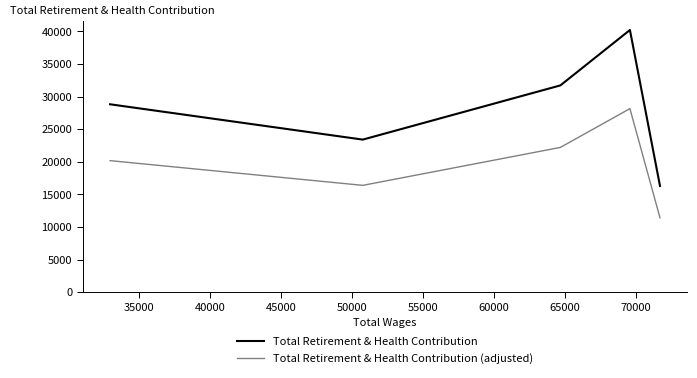

Which series has the widest spread of values?

Total Retirement & Health Contribution